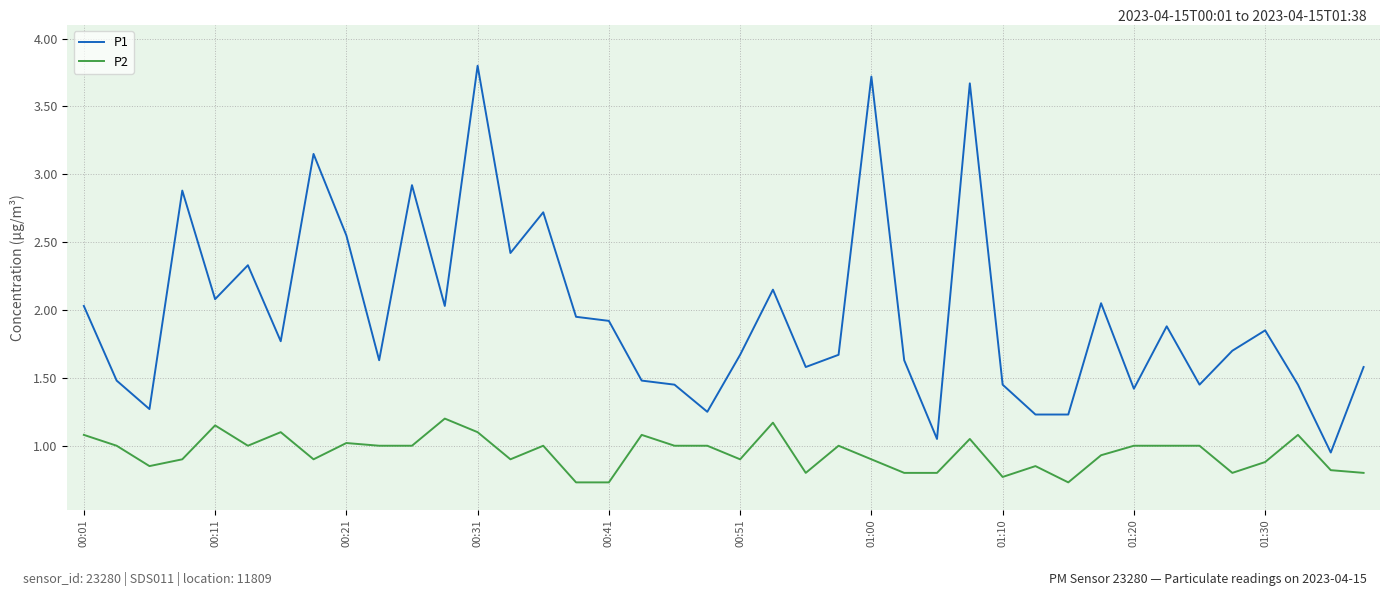

Rank the series by their average value, from lowest to highest.

P2, P1